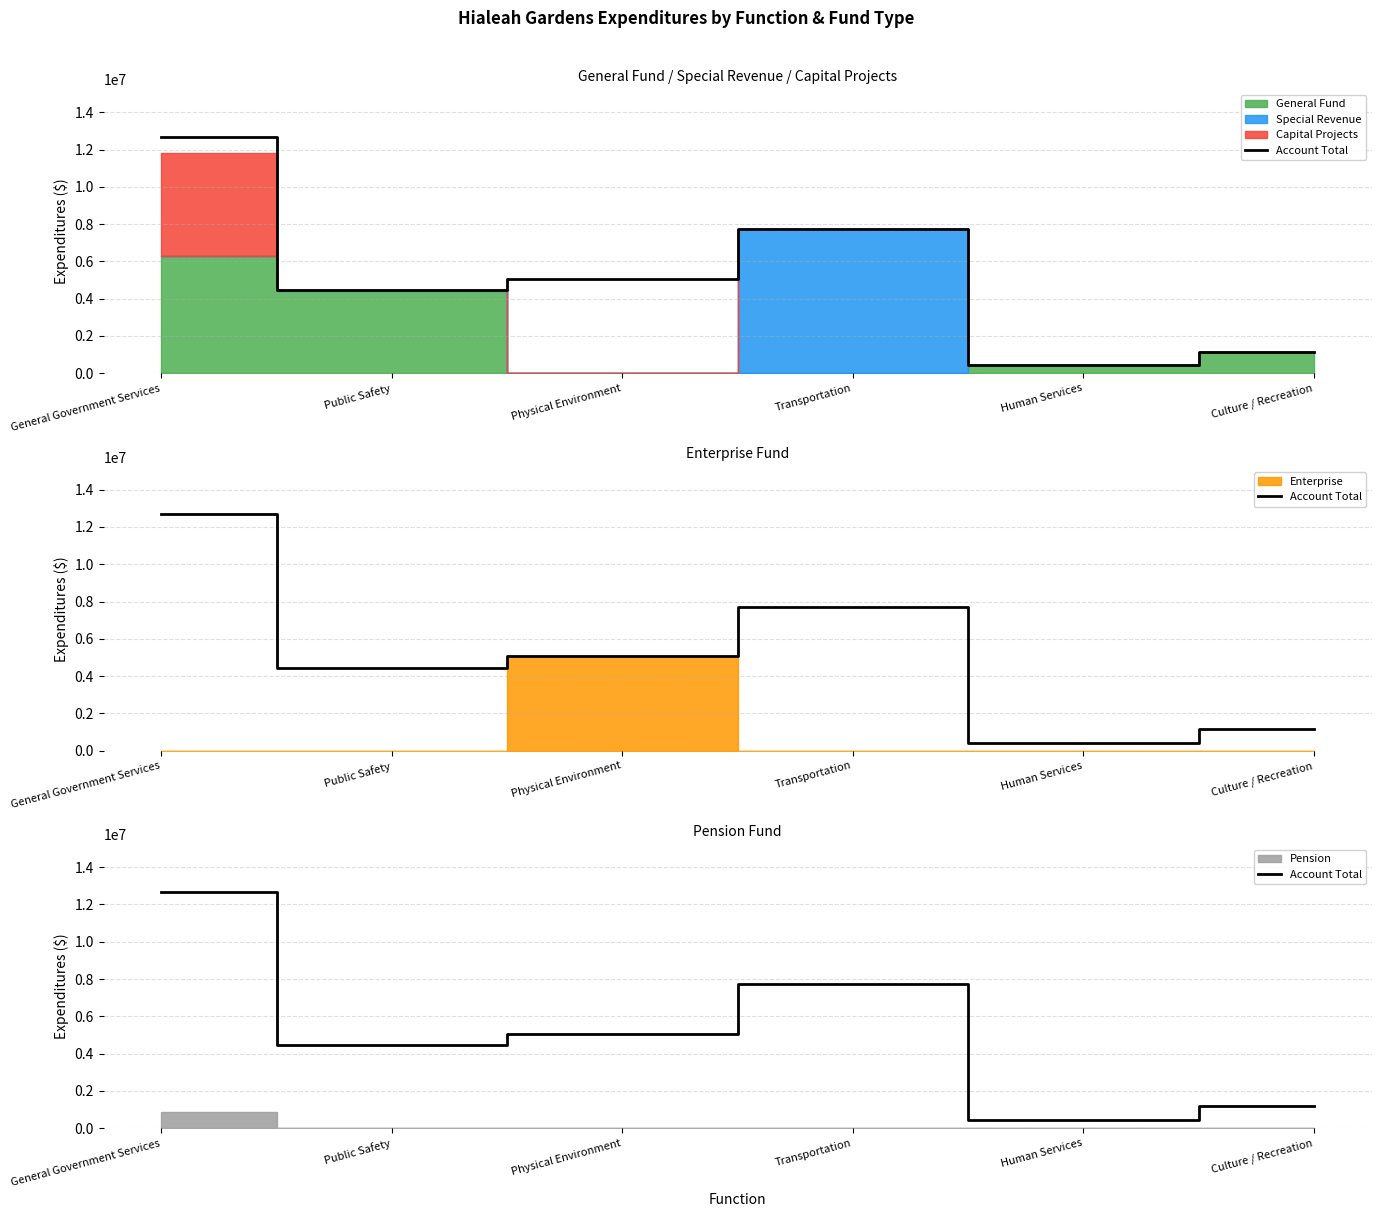

Rank the categories by value from lowest to highest.

Human Services, Culture / Recreation, Public Safety, Physical Environment, Transportation, General Government Services